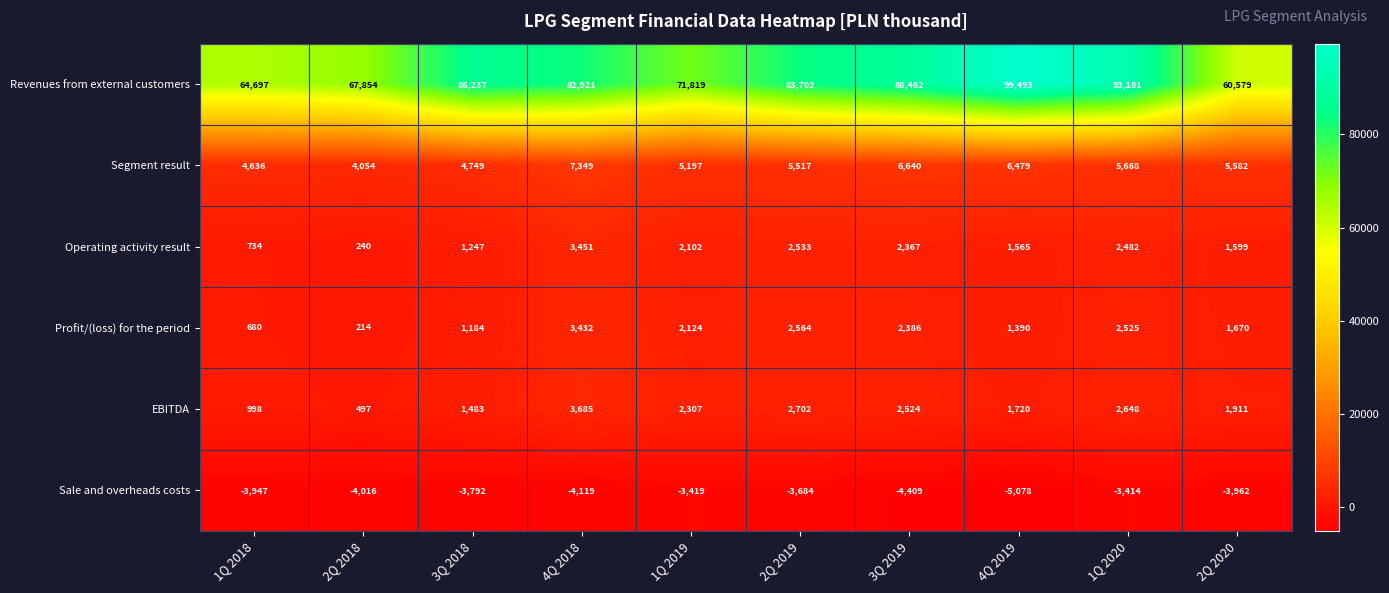

At which category is the sum across all series the highest?

4Q 2019